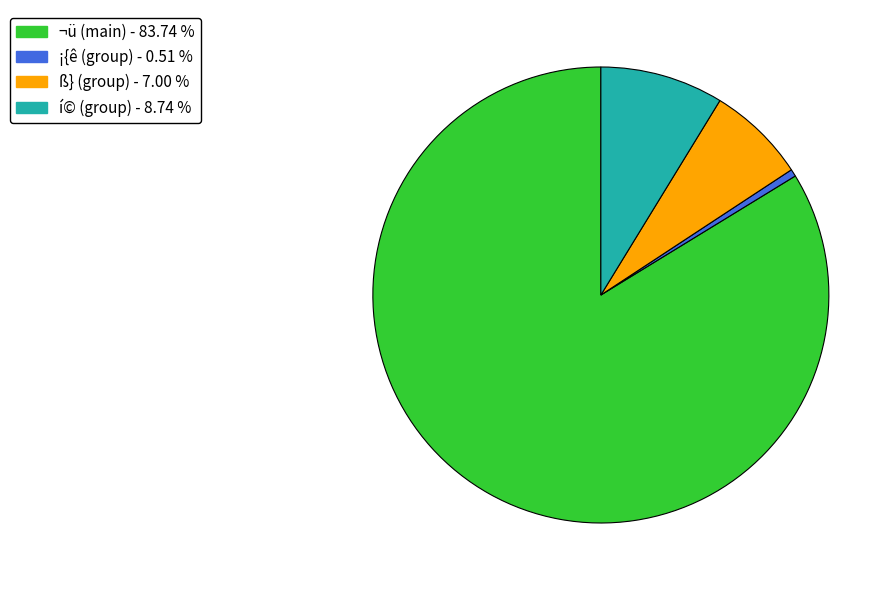

Does any single category account for the majority?

Yes